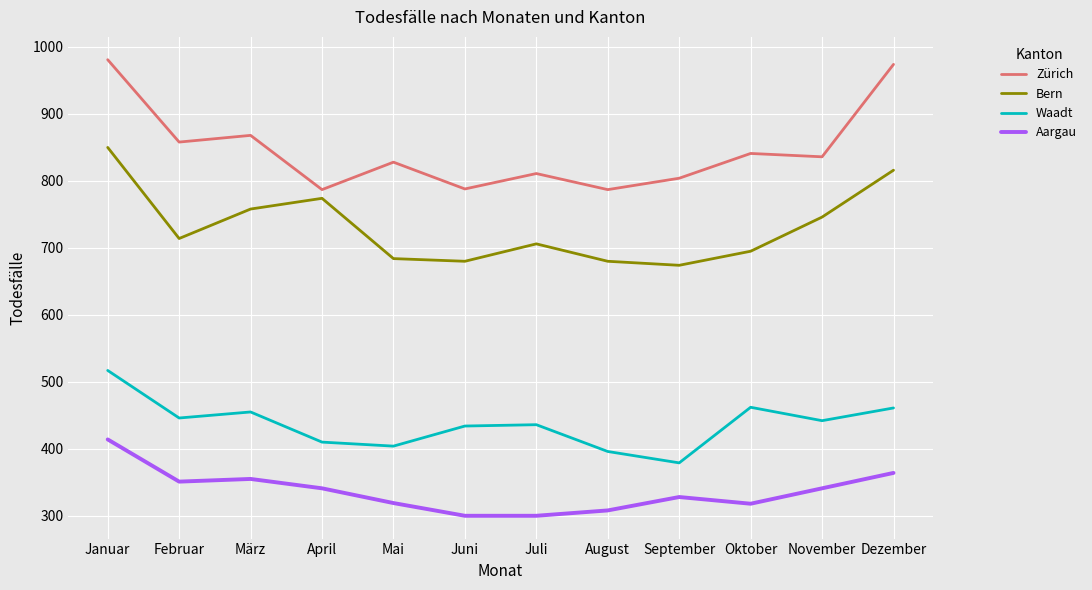

What position from the right is November?

2